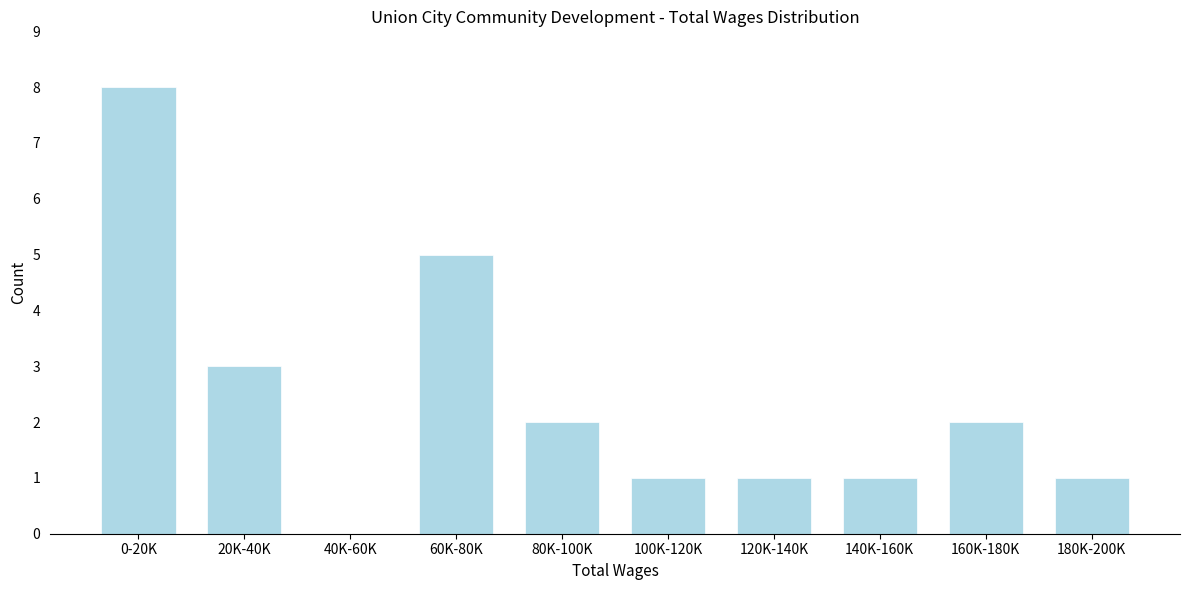

Reading left to right, extract all data points from this chart.

0-20K=8	20K-40K=3	40K-60K=0	60K-80K=5	80K-100K=2	100K-120K=1	120K-140K=1	140K-160K=1	160K-180K=2	180K-200K=1